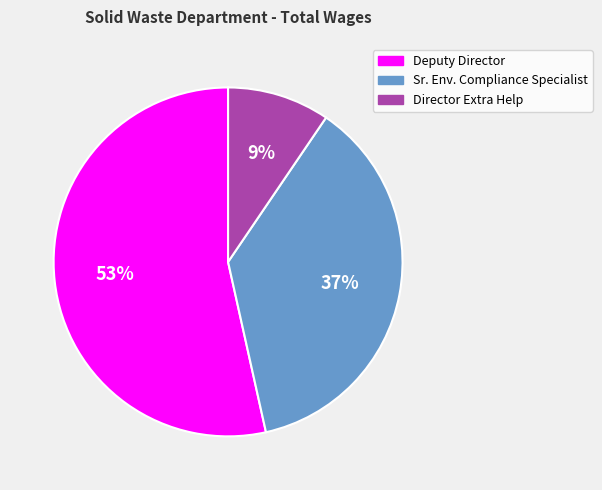

Is there a majority slice in this chart?

Yes